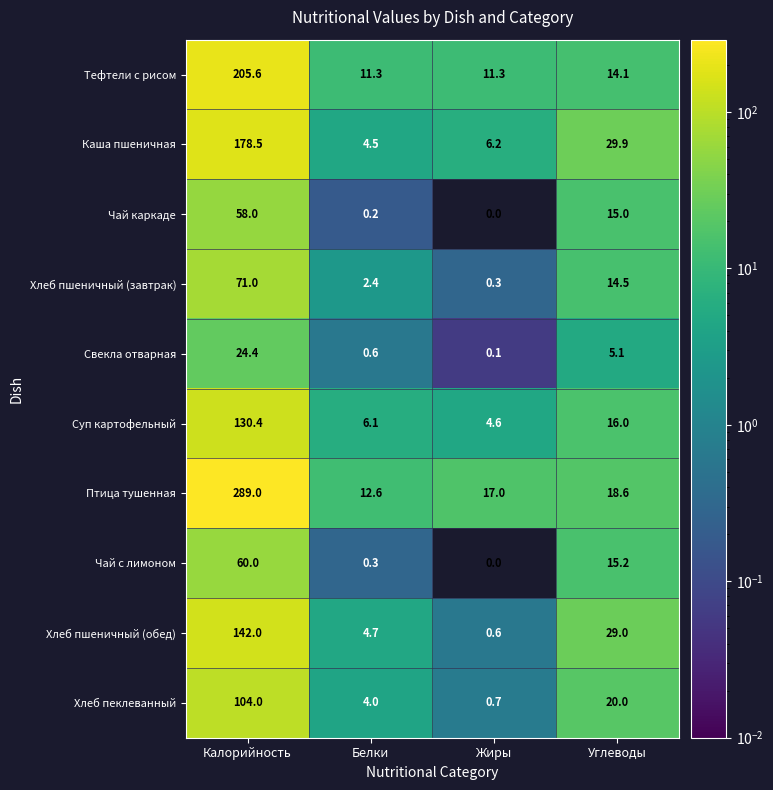

Which series has the largest total across all categories?

Птица тушенная